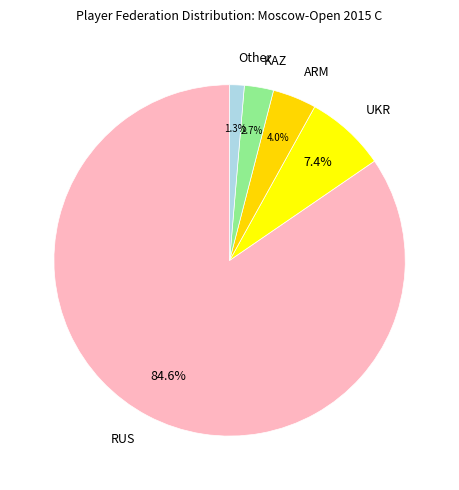

Is there any slice that represents more than half of the pie?

Yes